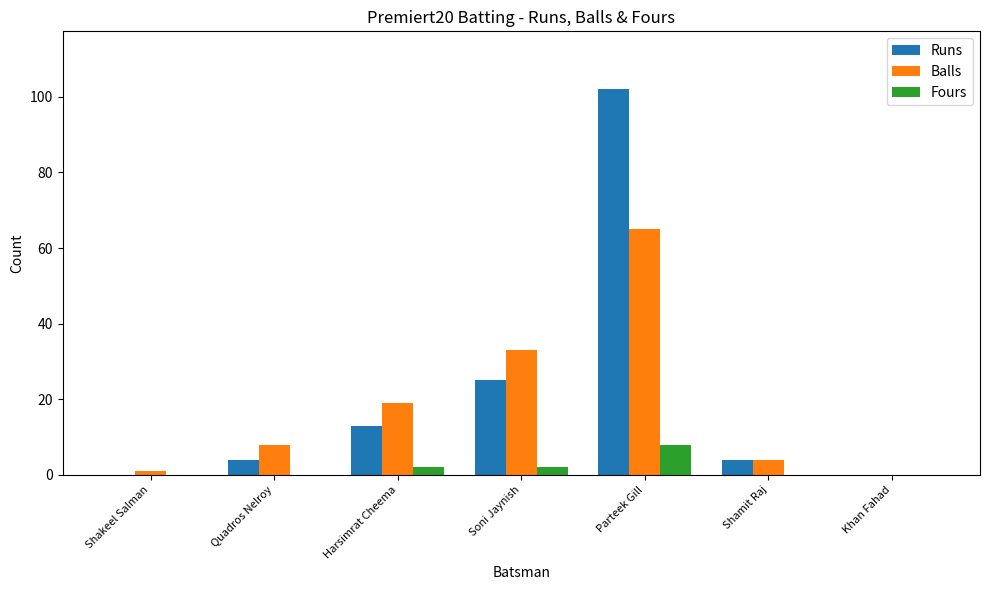

The value of Runs at Parteek Gill is 160. True or false?

False